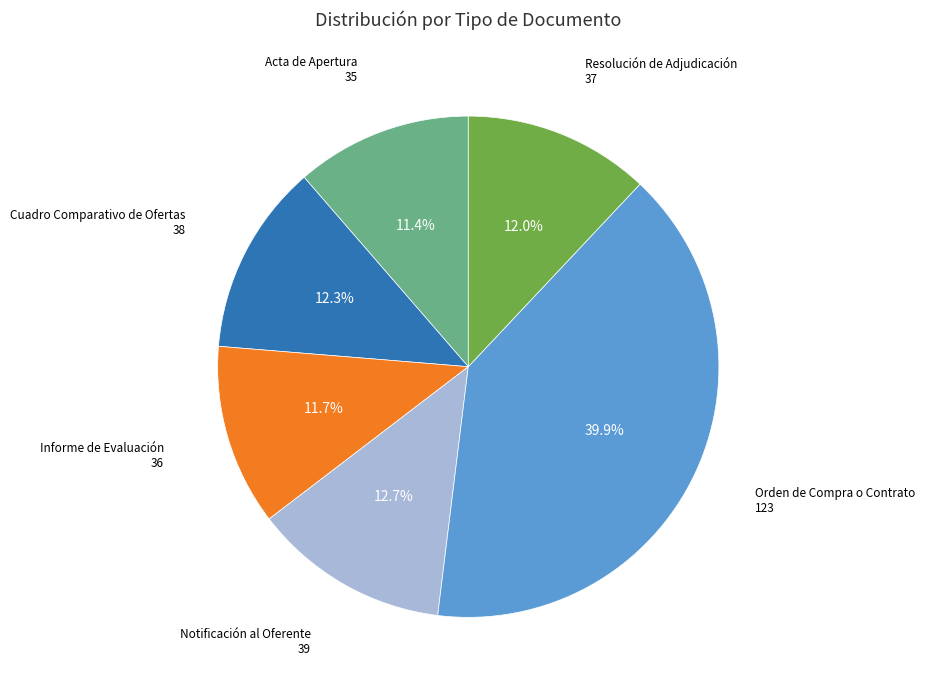

Does any single category account for the majority?

No